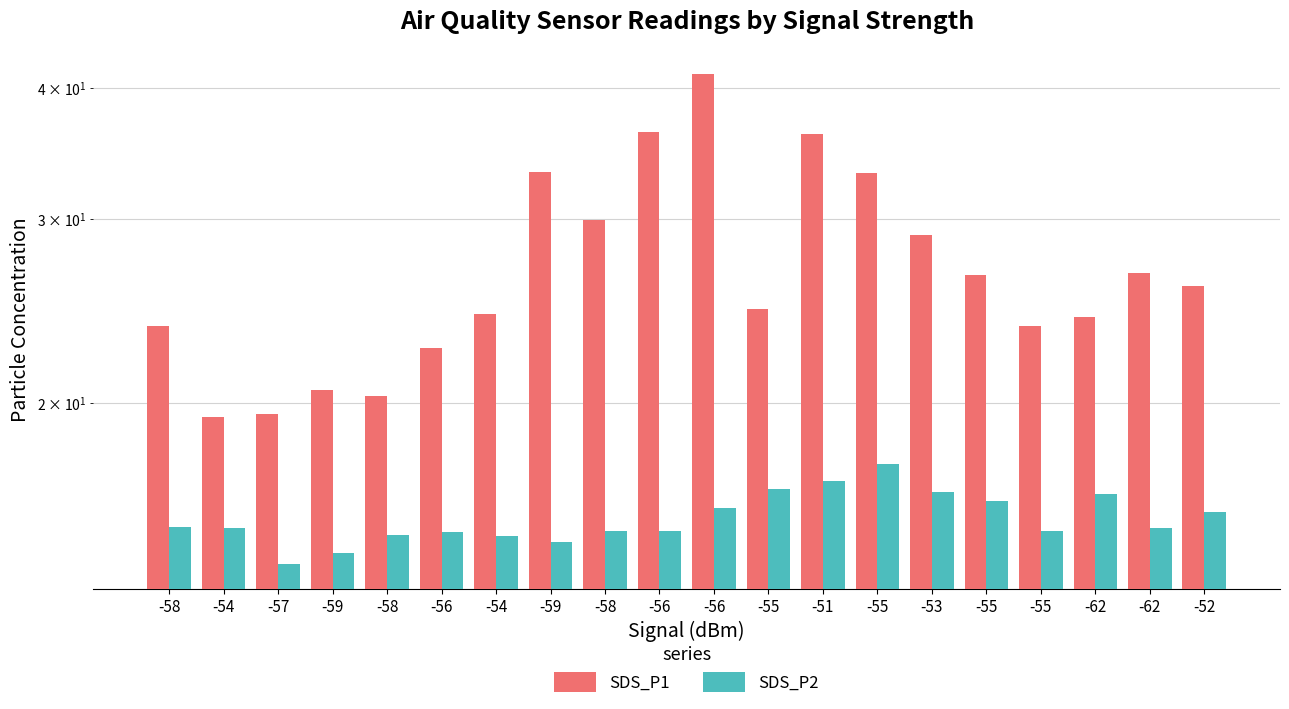

What is the difference between the highest and lowest values at -56?

7.5